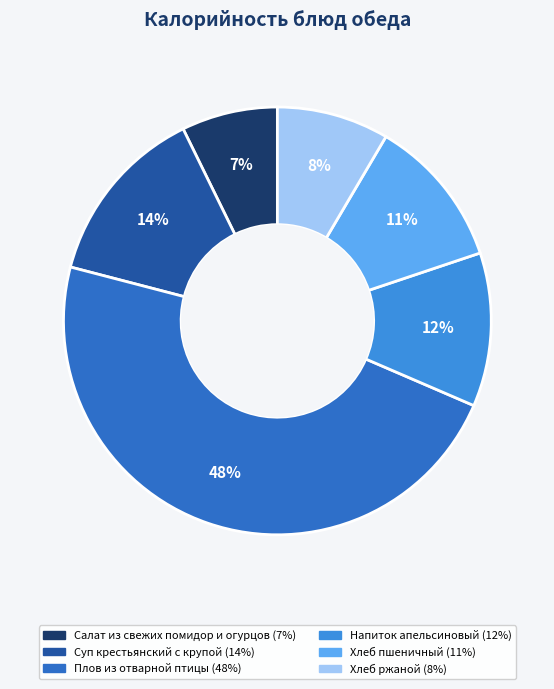

Between Плов из отварной птицы and Напиток апельсиновый, which is larger?

Плов из отварной птицы